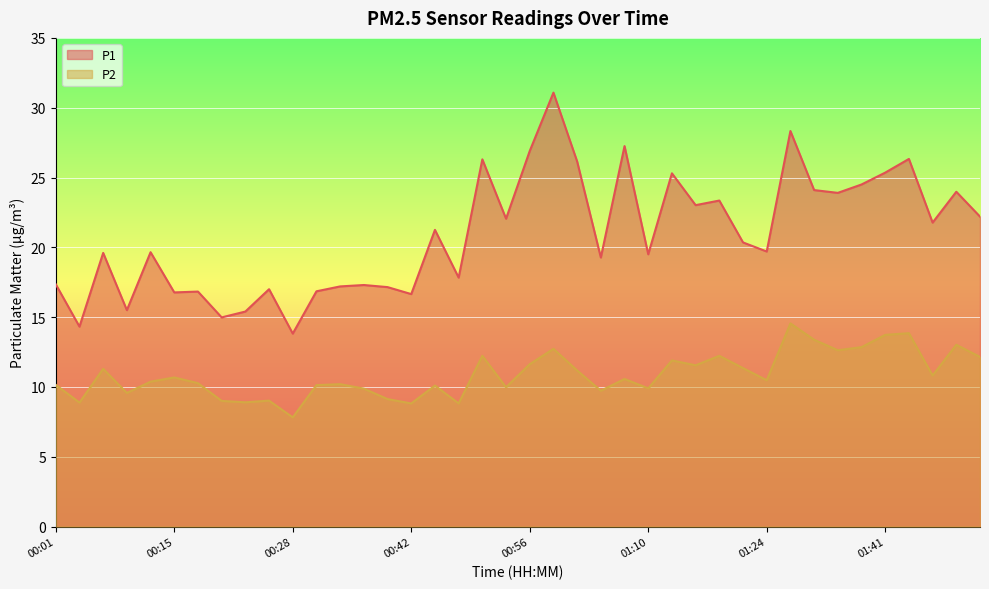

What is the minimum value for P2?

7.8